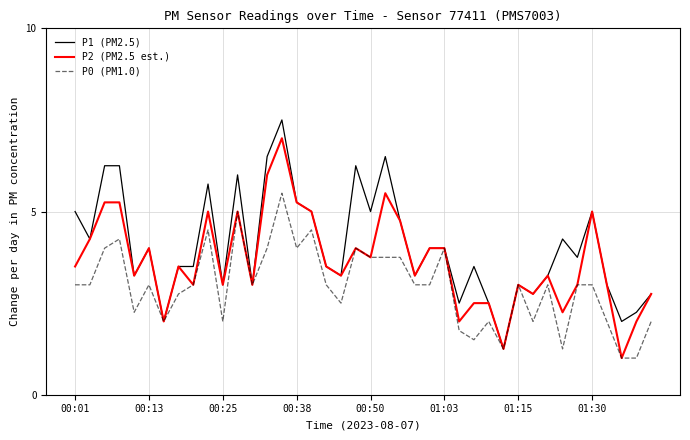

Rank the series by their average value, from lowest to highest.

P0 (PM1.0), P2 (PM2.5 est.), P1 (PM2.5)